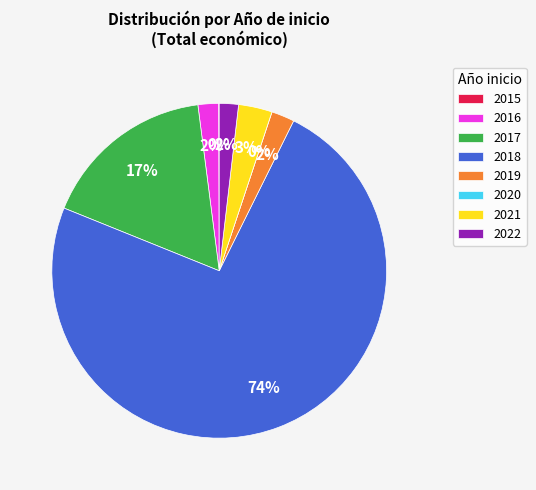

What is the smallest slice in the pie chart?

2015